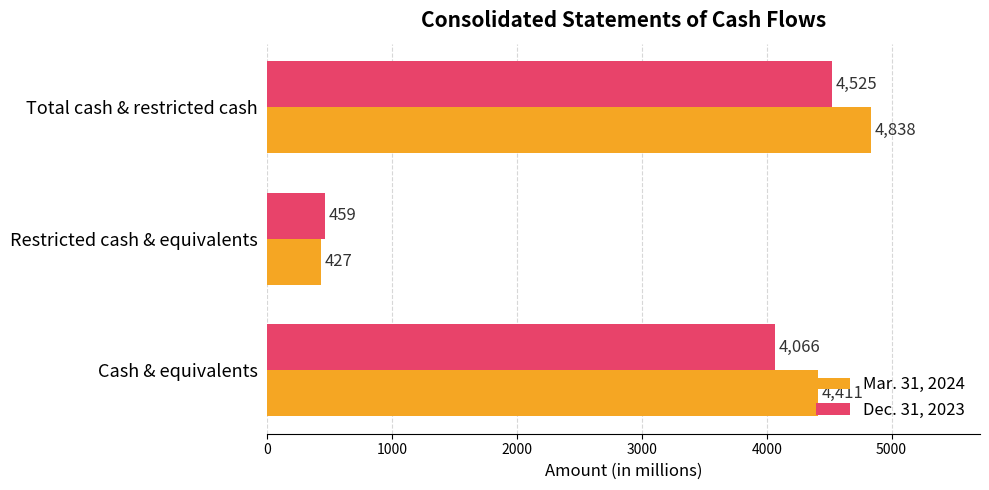

Which series has the largest total across all categories?

Mar. 31, 2024